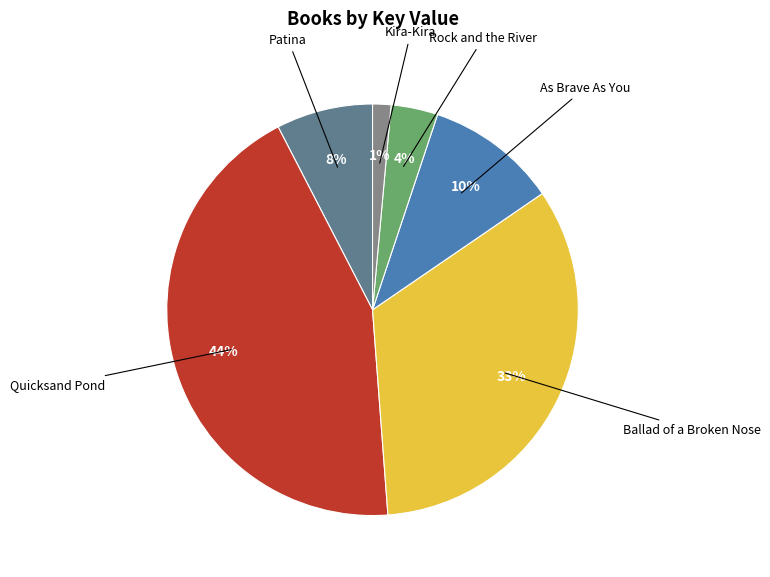

How many segments does this pie chart have?

6